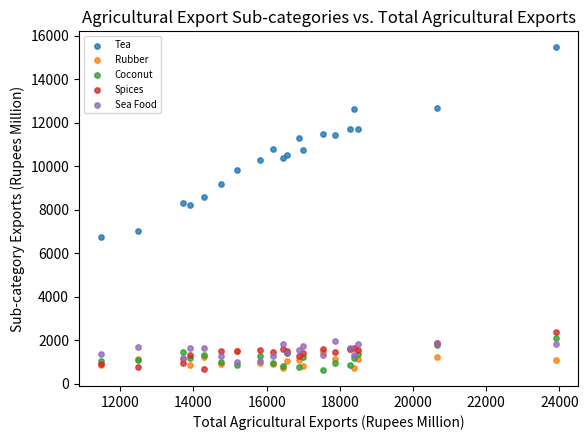

Which series contains the highest Y value?

Tea